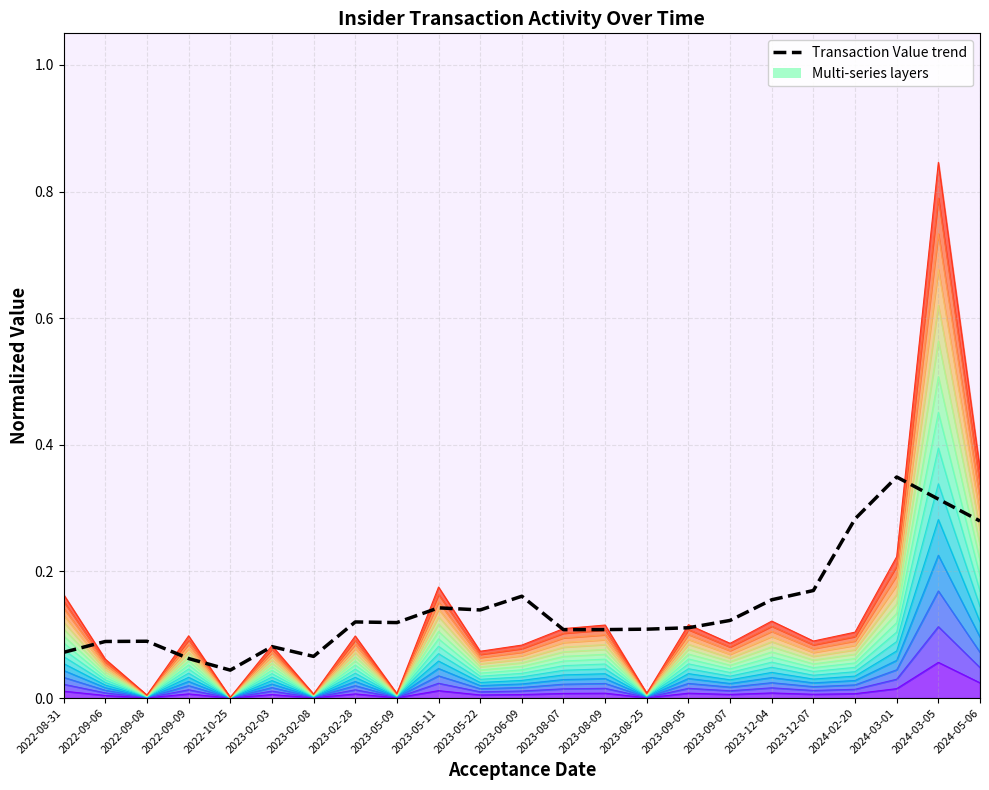

What is the label of the 5th point from the left?

2022-10-25